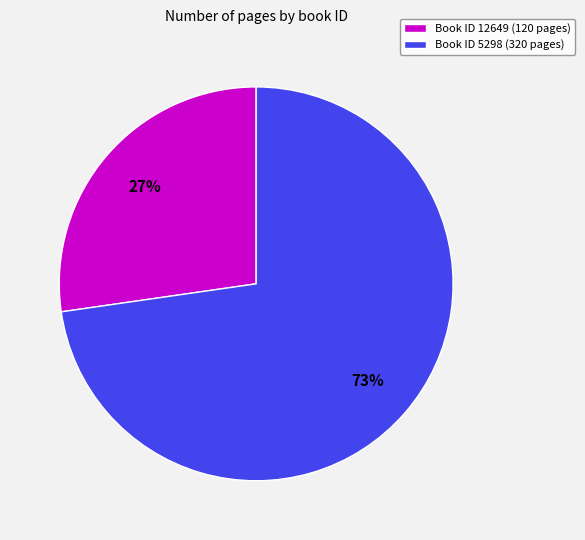

What is the ratio of the value at Book ID 5298 (320 pages) to the value at Book ID 12649 (120 pages)?

2.7